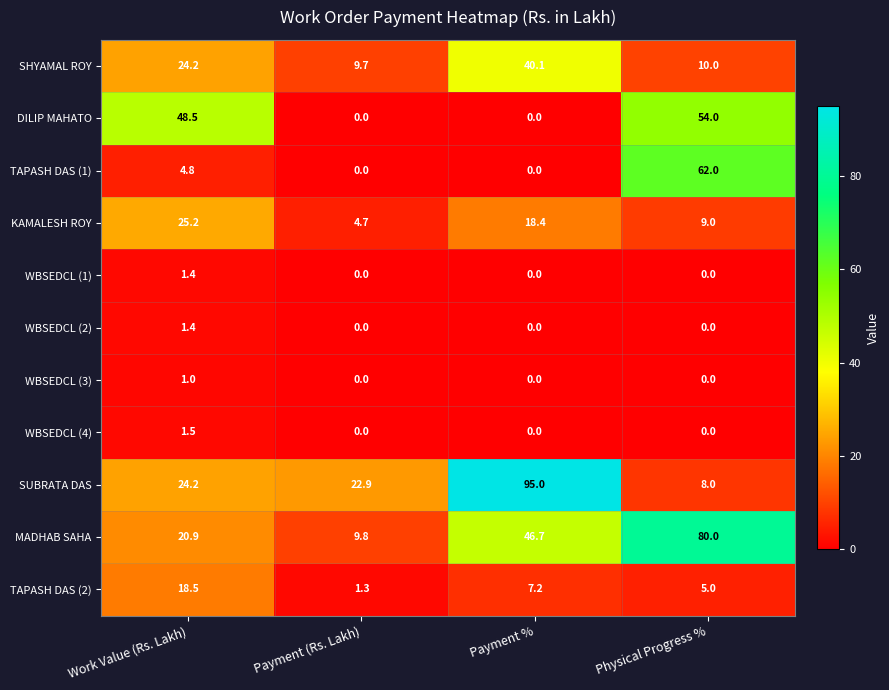

What is the difference between the second highest and minimum values in the SUBRATA DAS series?

16.2